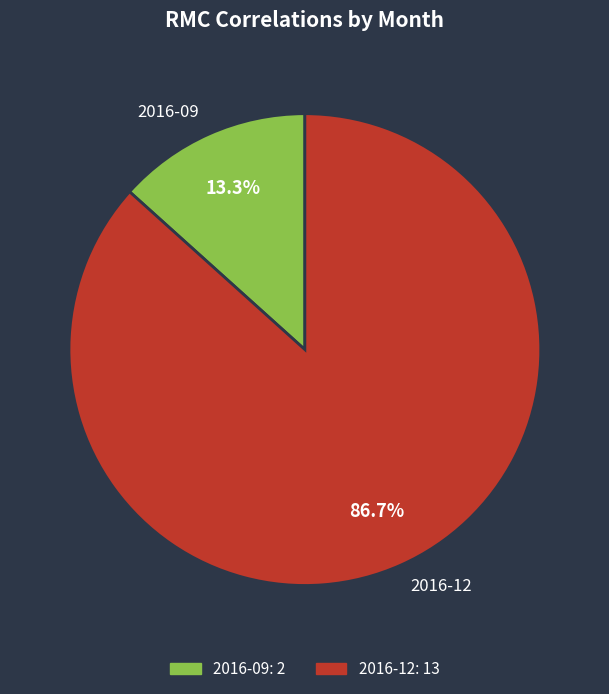

The 2016-09 slice represents 13% of the pie. True or false?

True